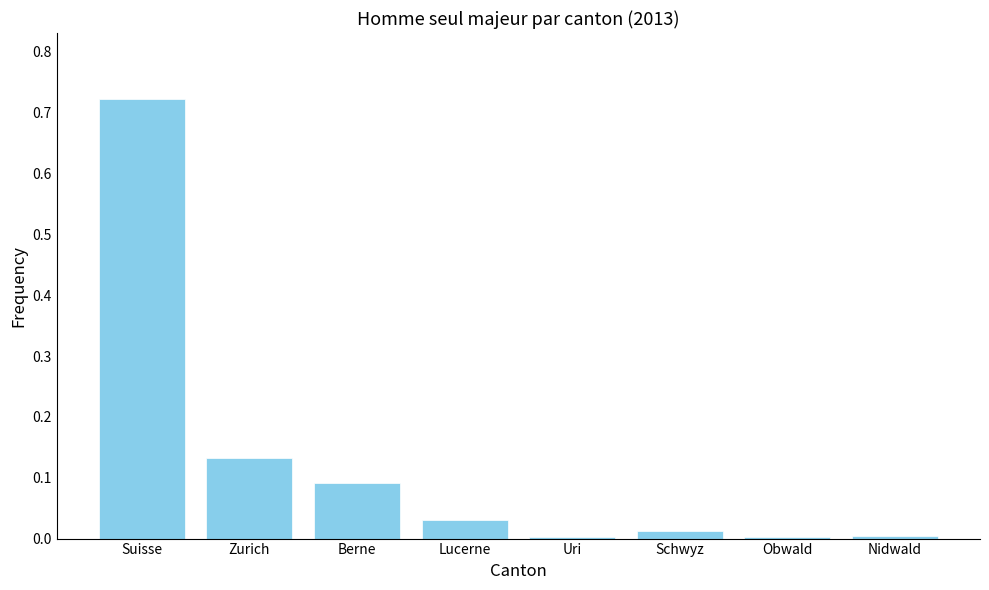

True or false: the data shows 0.0 at Lucerne.

True